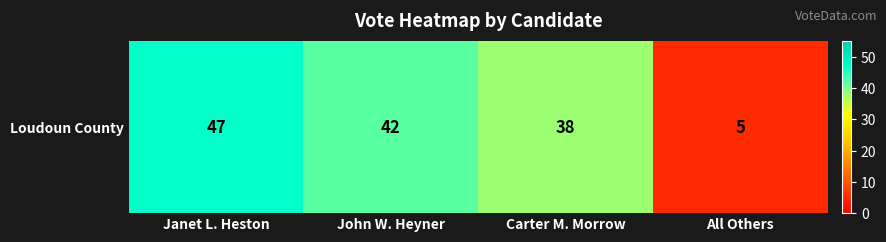

Which has a higher value, Carter M. Morrow or John W. Heyner?

John W. Heyner